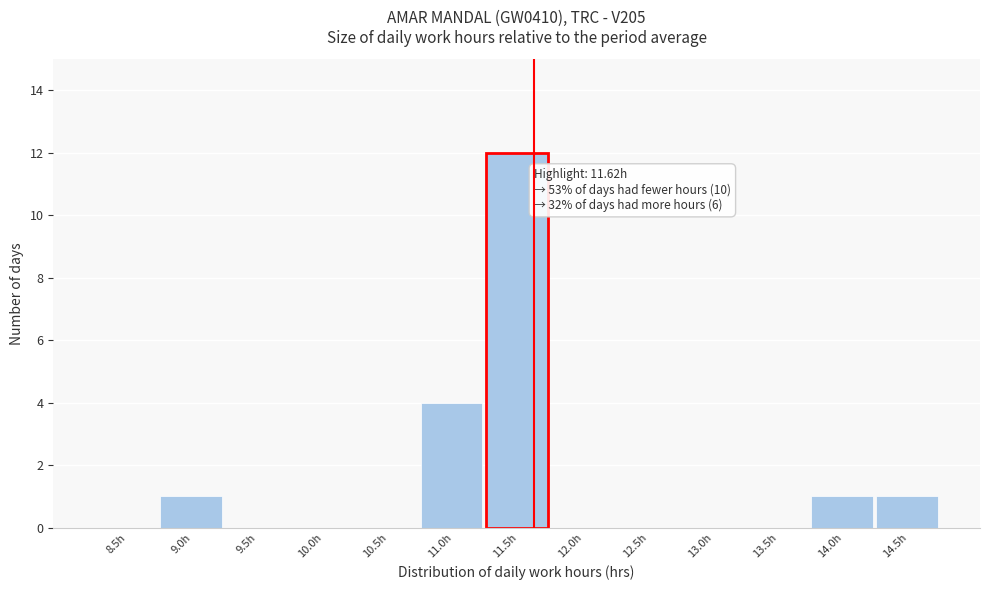

Reading left to right, what are all the values shown in this chart?

8.5h=0	9.0h=1	9.5h=0	10.0h=0	10.5h=0	11.0h=4	11.5h=12	12.0h=0	12.5h=0	13.0h=0	13.5h=0	14.0h=1	14.5h=1